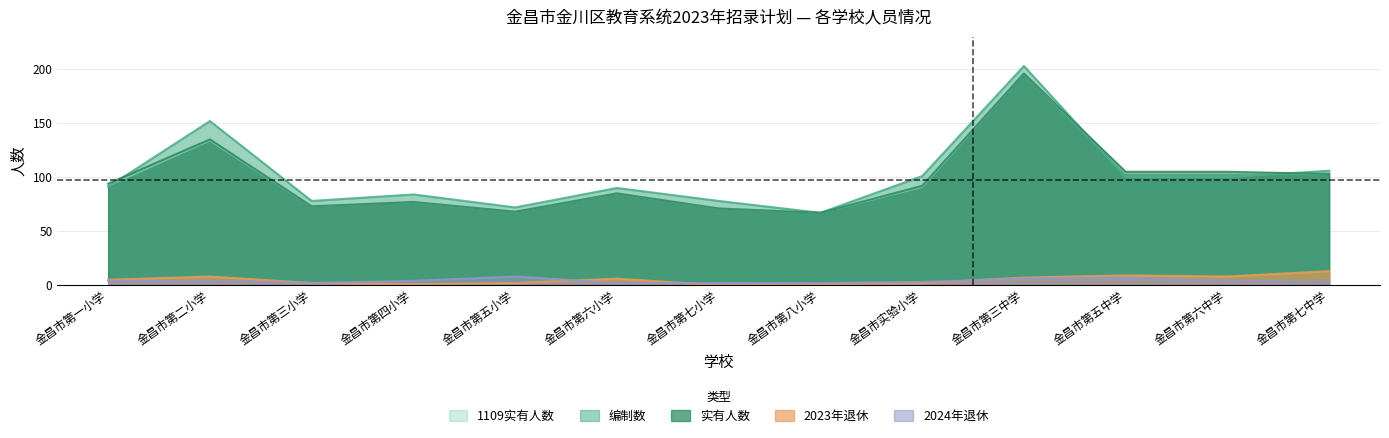

Which has a higher value, 金昌市第七中学 or 金昌市第八小学?

金昌市第七中学